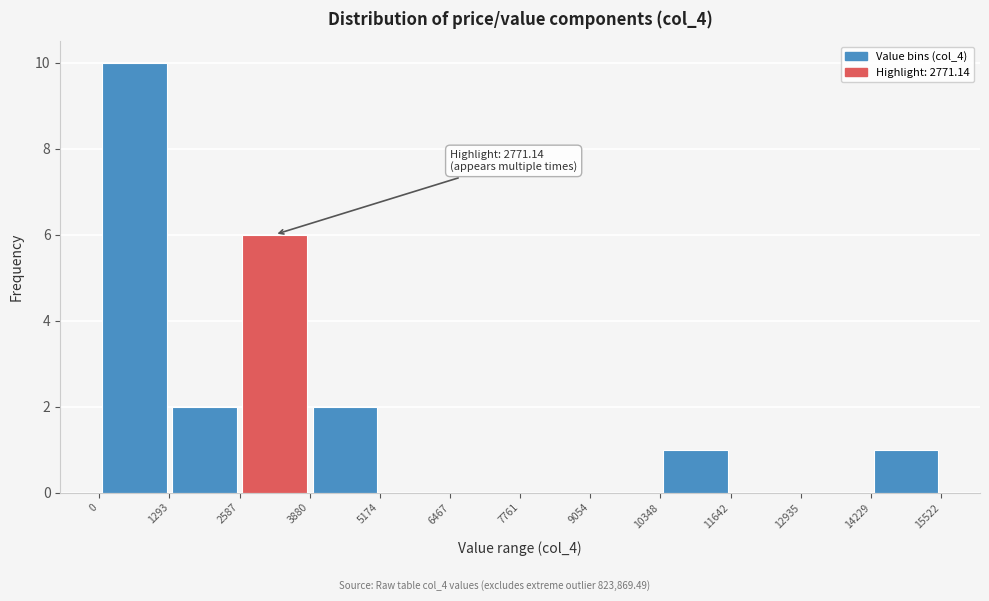

Which range on the x-axis has the tallest bar?

0 to 1293